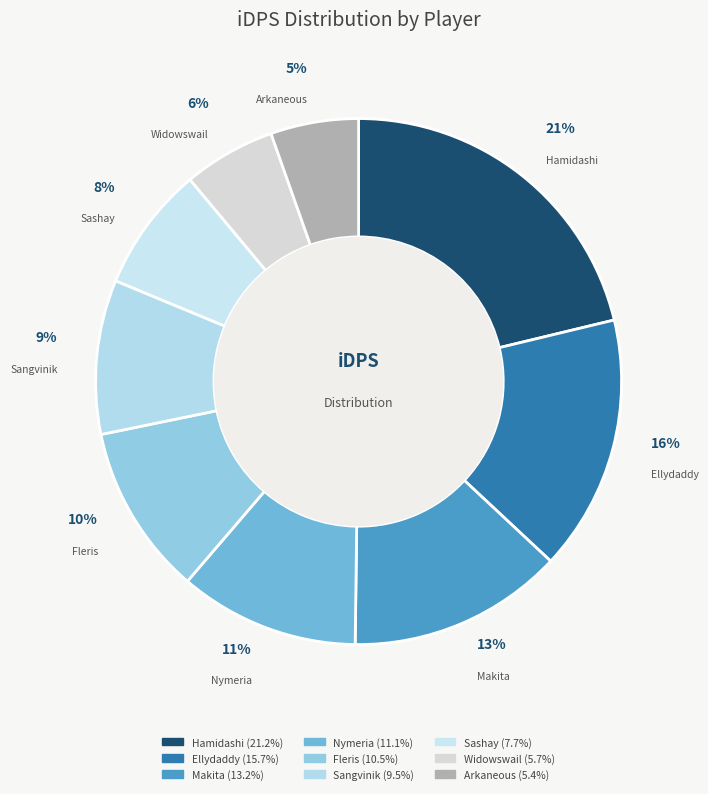

Does any single category account for the majority?

No